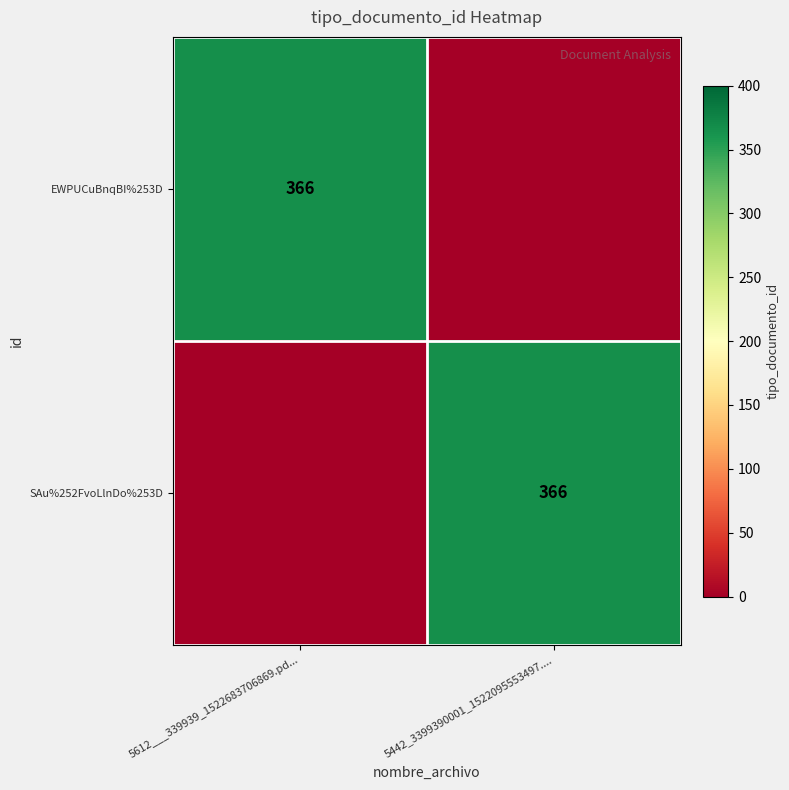

What is the maximum value shown in the chart?

366